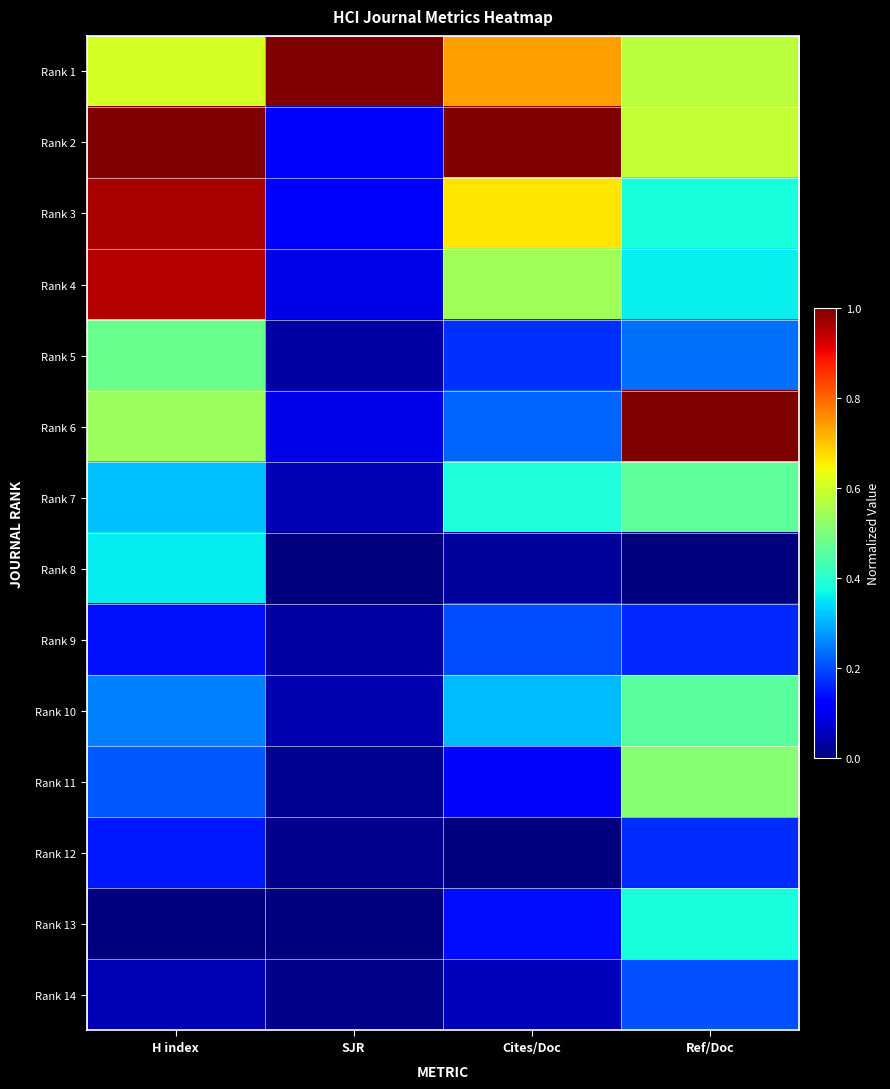

At which category is the sum across all series the highest?

H index